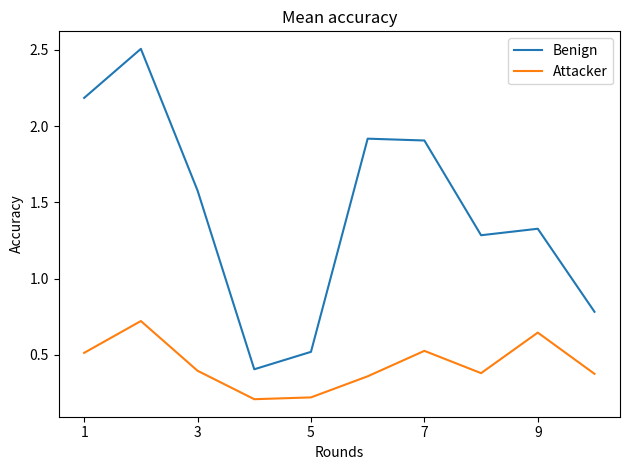

What is the maximum value shown in the chart?

2.5